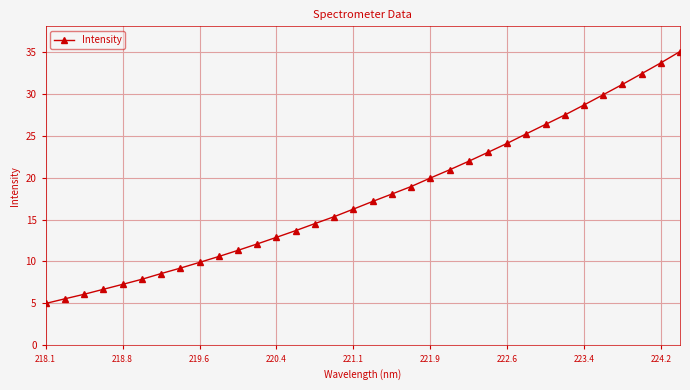

What is the value of the 7th point from the left?

8.6